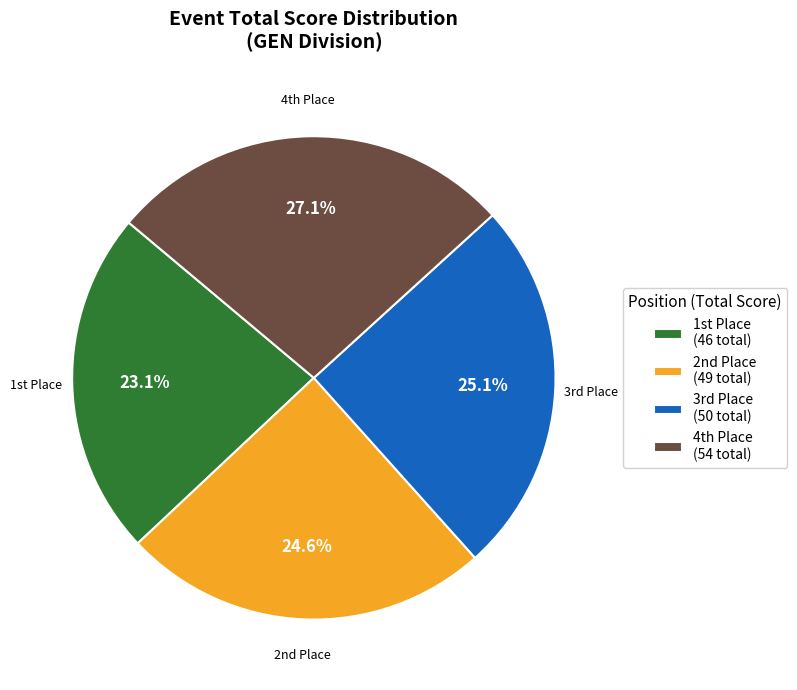

Is there a majority slice in this chart?

No